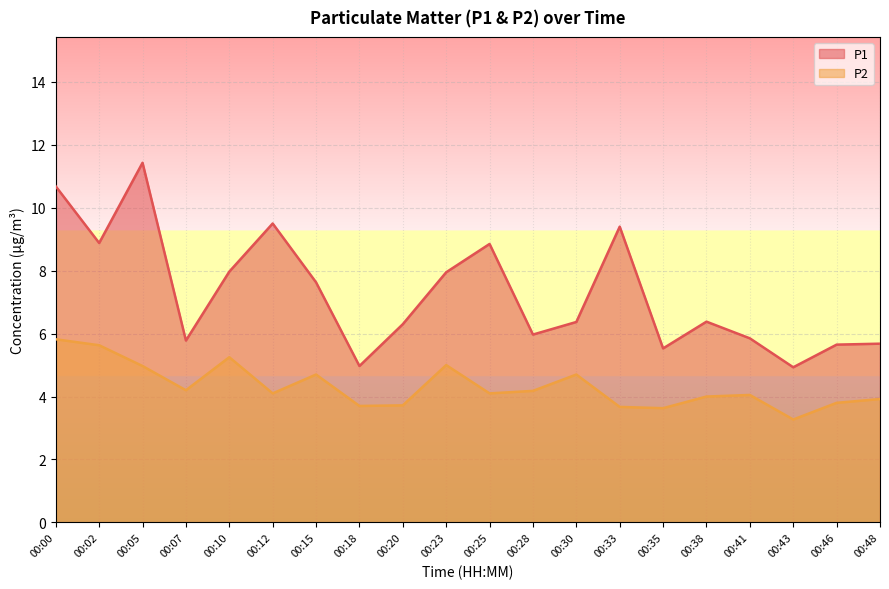

Rank the series at 00:02 from lowest to highest value.

P2, P1